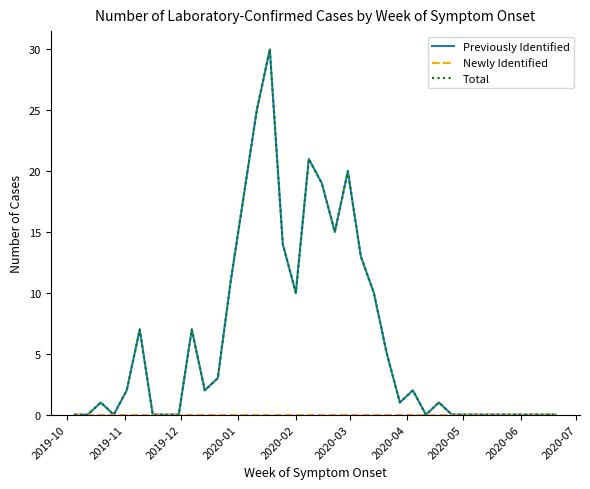

What is the maximum value shown in the chart?

30